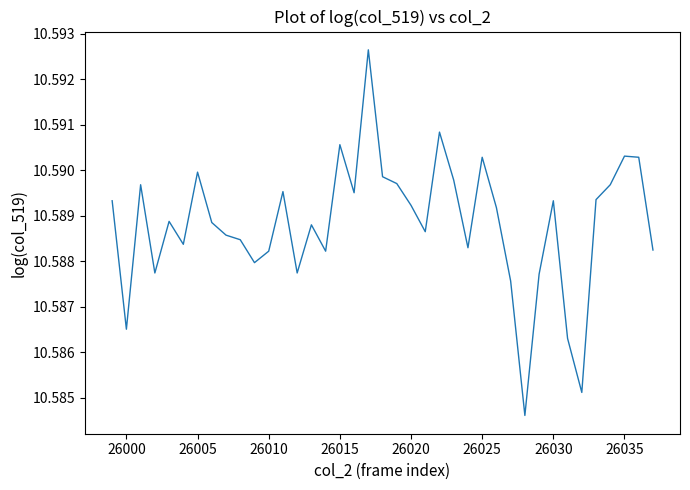

How many lines are shown in the chart?

1